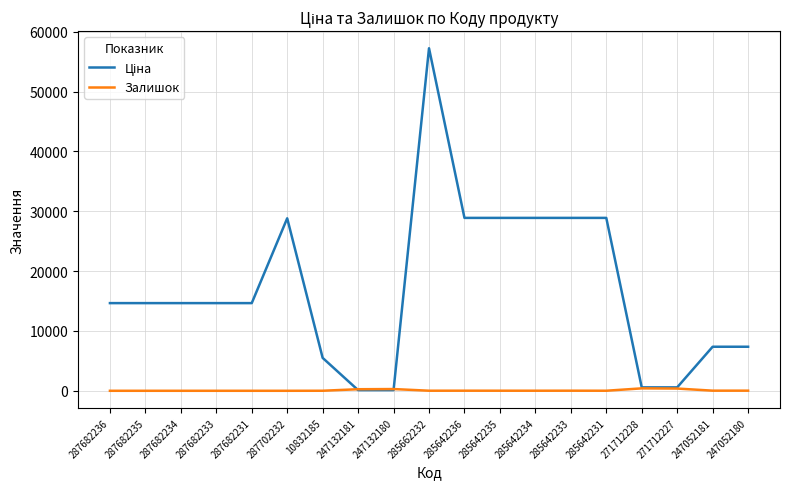

What is the total value across all series at 287682236?

14649.6